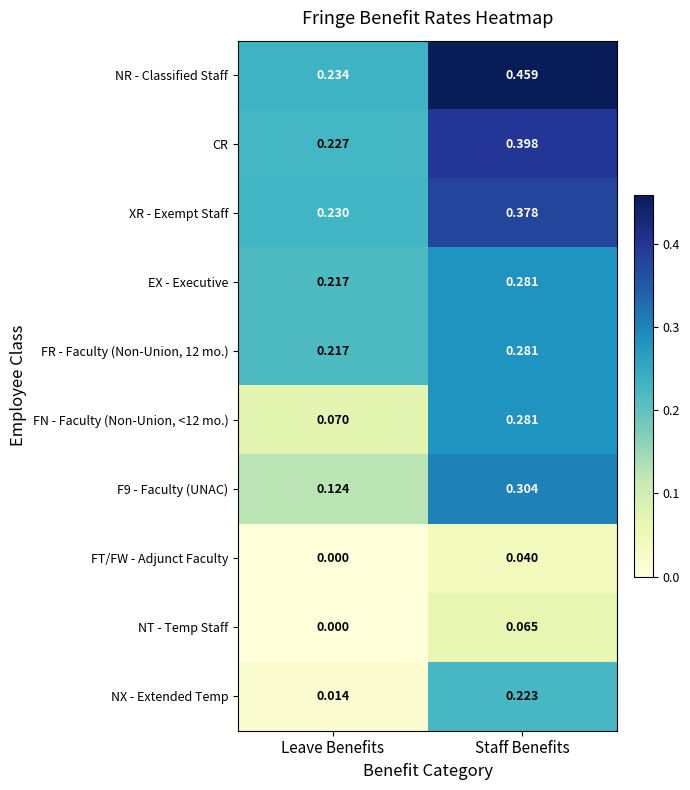

At which label is NR - Classified Staff closest to 0?

Leave Benefits